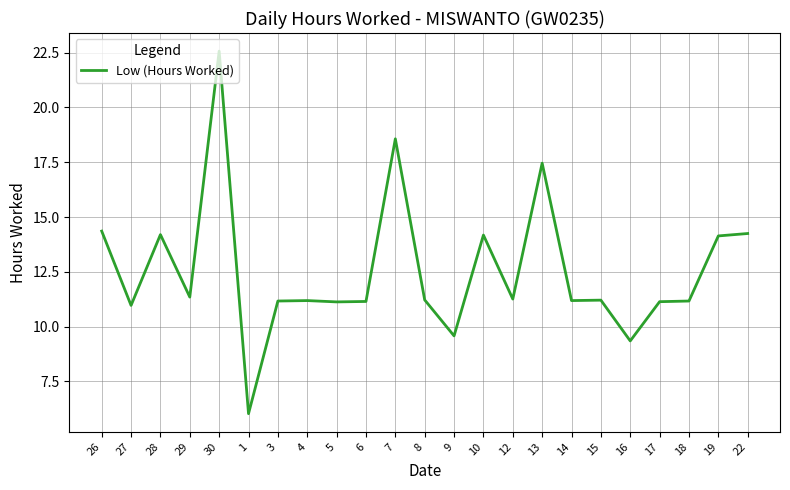

What position from the right is 22?

1